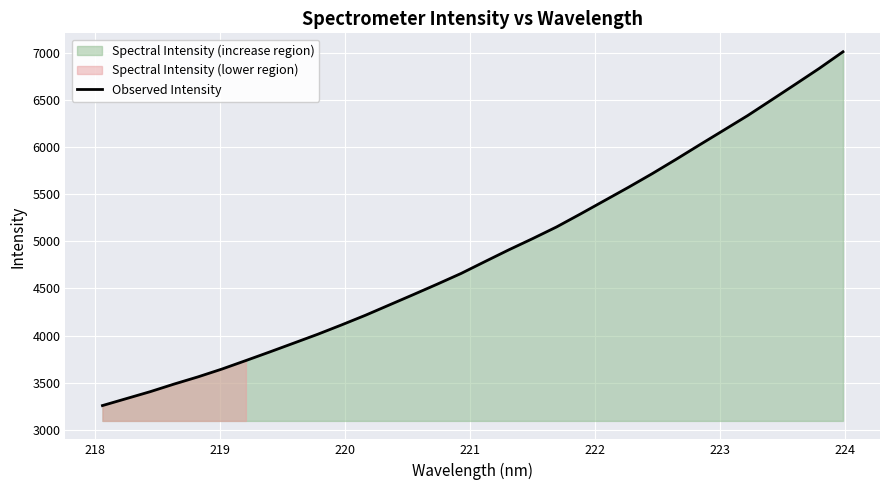

What is the minimum value for Observed Intensity?

3256.5